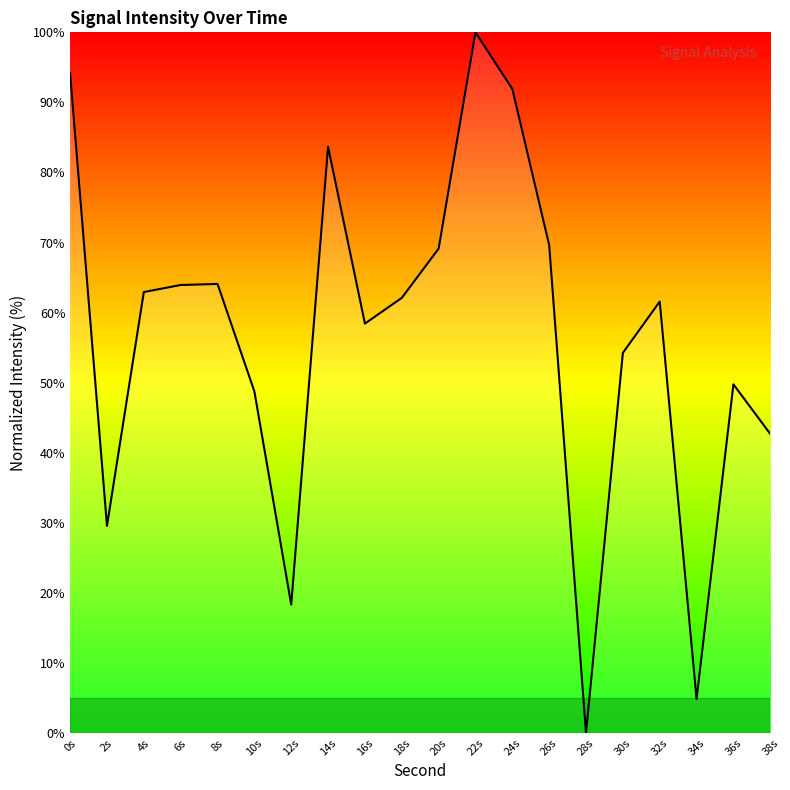

What is the ratio of the value at 6s to the value at 14s?

0.8